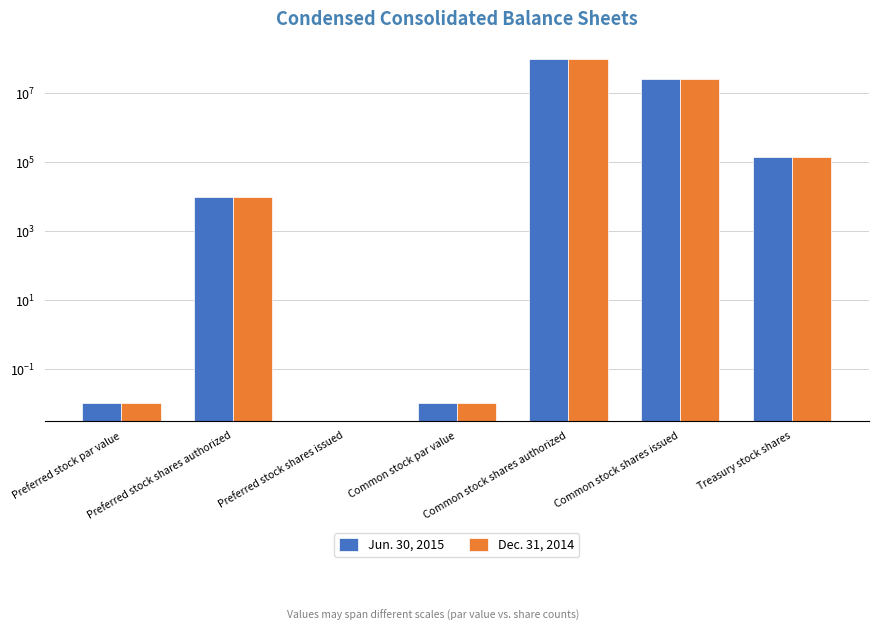

How many values in Jun. 30, 2015 are above zero?

6